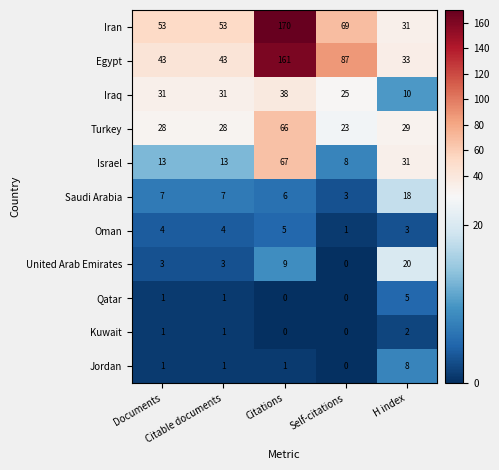

Which series has the widest spread of values?

Iran